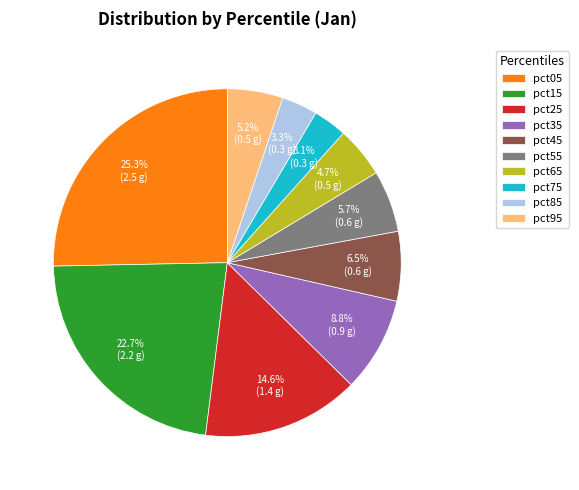

What is the largest slice in the pie chart?

pct05